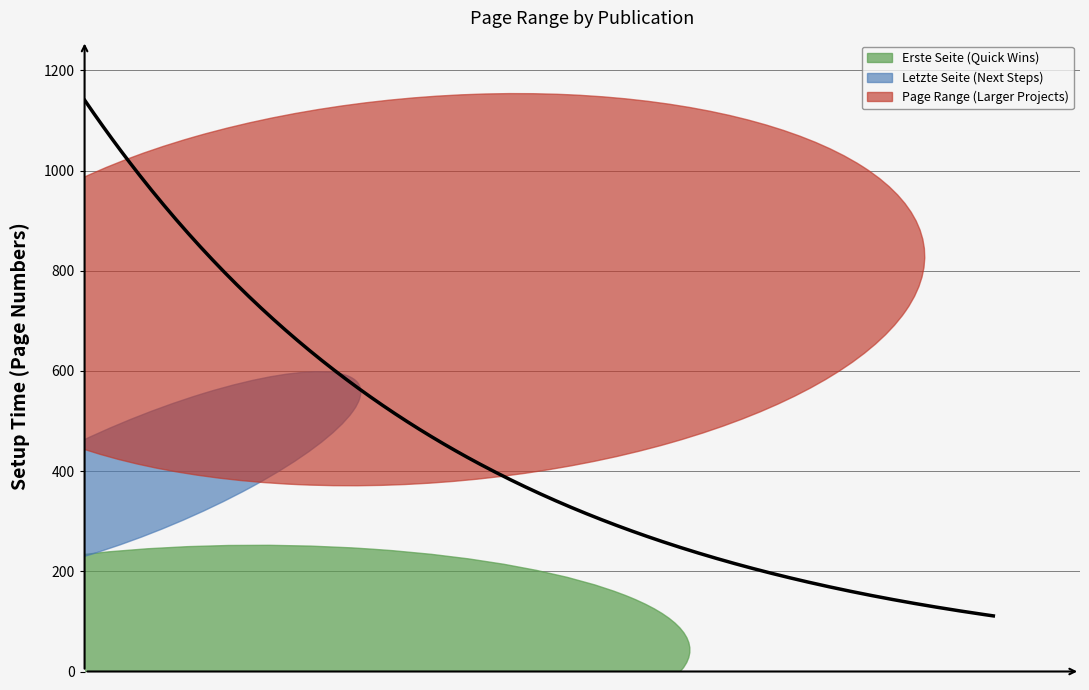

What is the difference between the maximum and minimum values?

1029.1